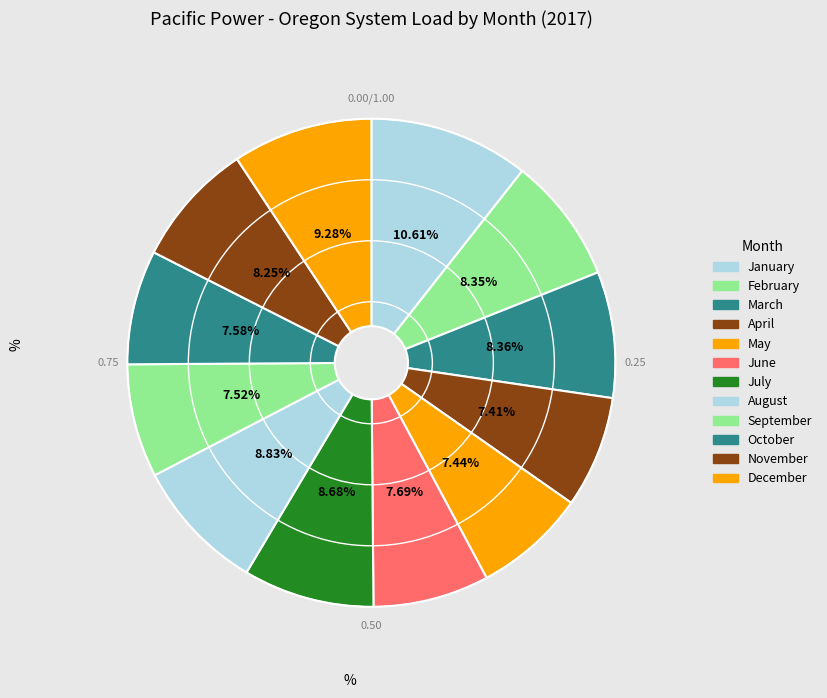

How many segments does this pie chart have?

12